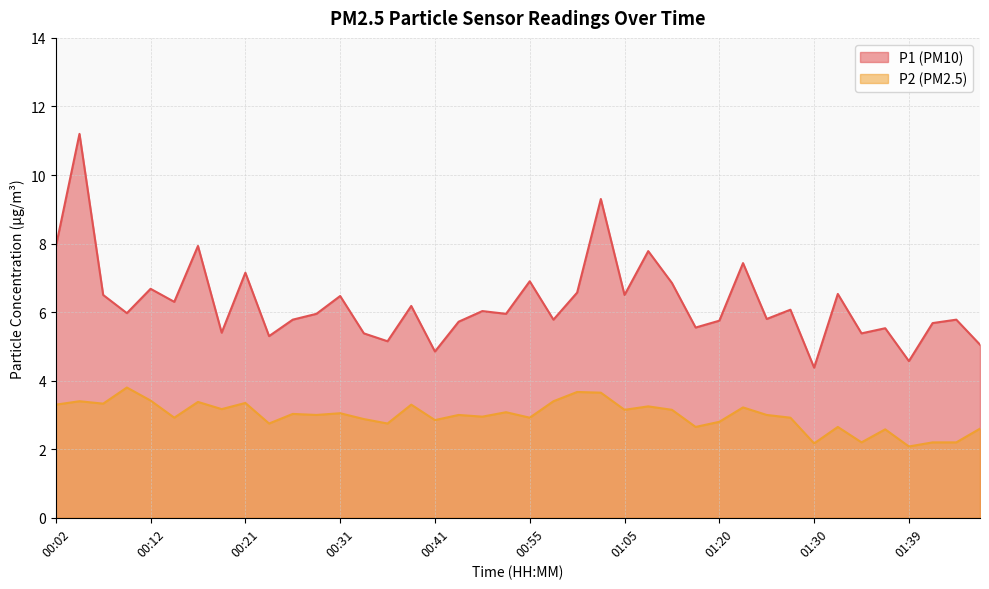

Reading left to right, extract all data points from this chart.

P1: 00:02=7.9	00:04=11.2	00:07=6.5	00:09=6.0	00:12=6.7	00:14=6.3	00:16=7.9	00:19=5.4	00:21=7.2	00:24=5.3	00:26=5.8	00:29=6.0	00:31=6.5	00:34=5.4	00:36=5.2	00:38=6.2	00:41=4.8	00:43=5.7	00:46=6.0	00:53=6.0	00:55=6.9	00:58=5.8	01:00=6.6	01:03=9.3	01:05=6.5	01:08=7.8	01:15=6.8	01:17=5.5	01:20=5.8	01:22=7.4	01:25=5.8	01:27=6.1	01:30=4.4	01:32=6.5	01:34=5.4	01:37=5.5	01:39=4.6	01:42=5.7	01:44=5.8	01:47=5.0
P2: 00:02=3.3	00:04=3.4	00:07=3.3	00:09=3.8	00:12=3.4	00:14=2.9	00:16=3.4	00:19=3.2	00:21=3.4	00:24=2.8	00:26=3.0	00:29=3.0	00:31=3.0	00:34=2.9	00:36=2.8	00:38=3.3	00:41=2.9	00:43=3.0	00:46=3.0	00:53=3.1	00:55=2.9	00:58=3.4	01:00=3.7	01:03=3.6	01:05=3.1	01:08=3.2	01:15=3.1	01:17=2.6	01:20=2.8	01:22=3.2	01:25=3.0	01:27=2.9	01:30=2.2	01:32=2.6	01:34=2.2	01:37=2.6	01:39=2.1	01:42=2.2	01:44=2.2	01:47=2.6